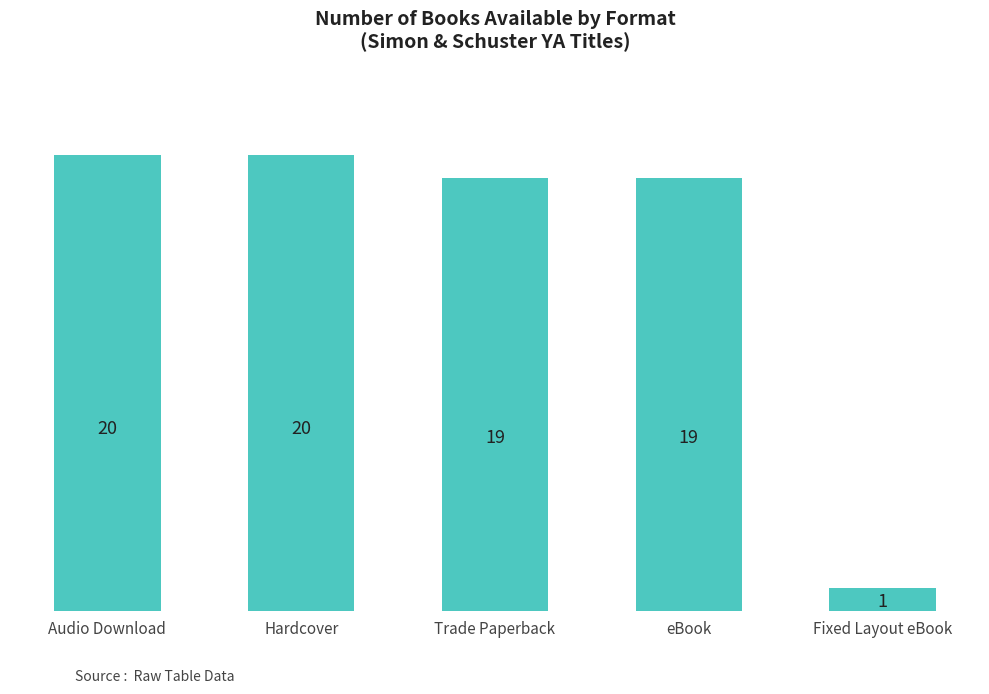

What is the difference between the second highest and second lowest values?

1